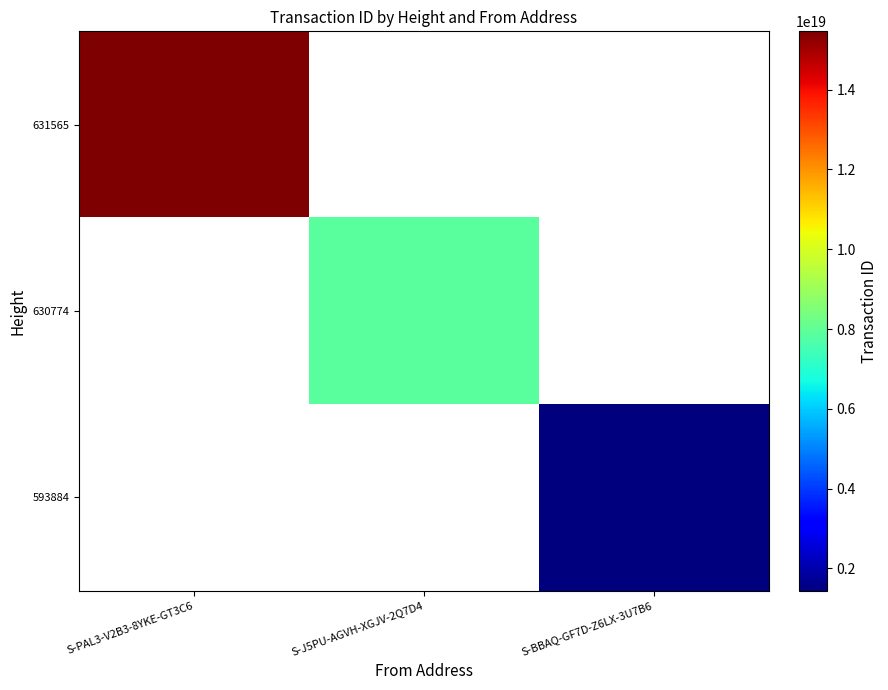

Is it true that 630774 equals 7860722065554951168.0 at S-J5PU-AGVH-XGJV-2Q7D4?

True